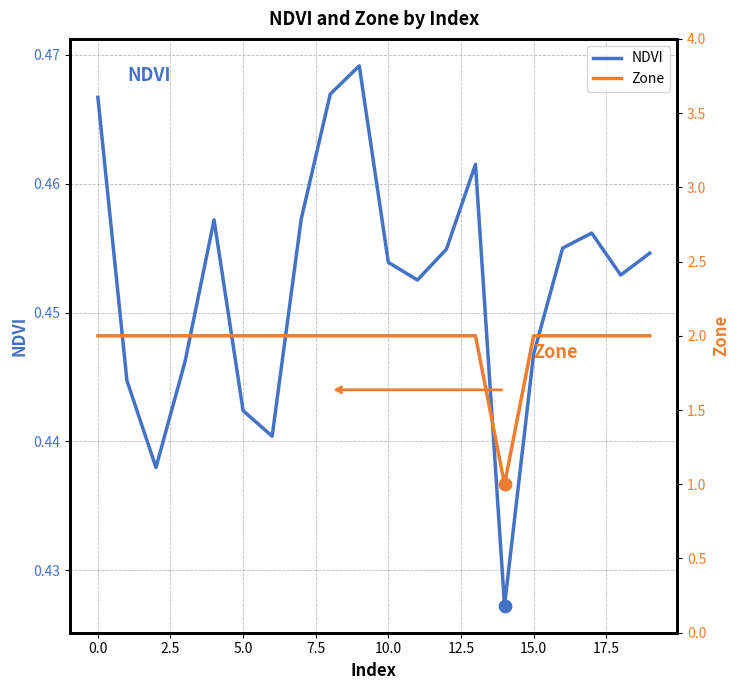

At how many categories does at least one series exceed 1?

19